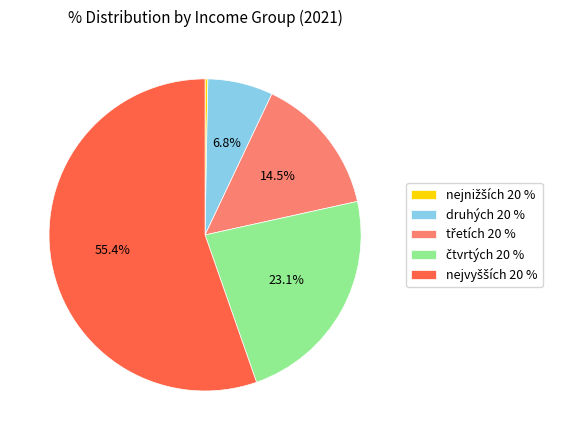

What portion of the pie excludes druhých 20 %?

93.2%